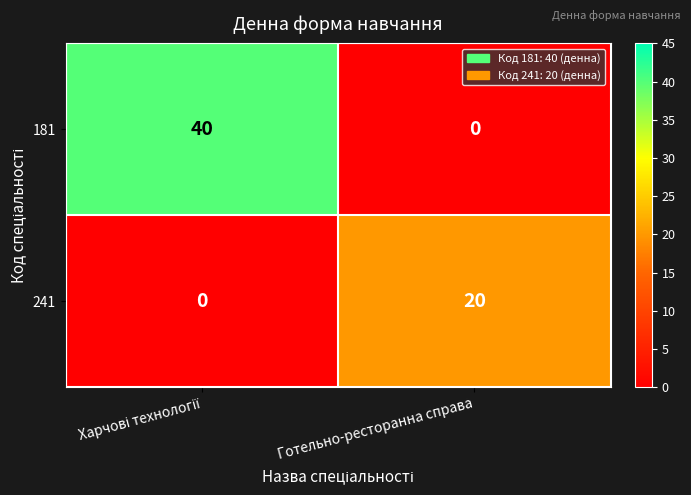

What is the average value of the 241 series?

10